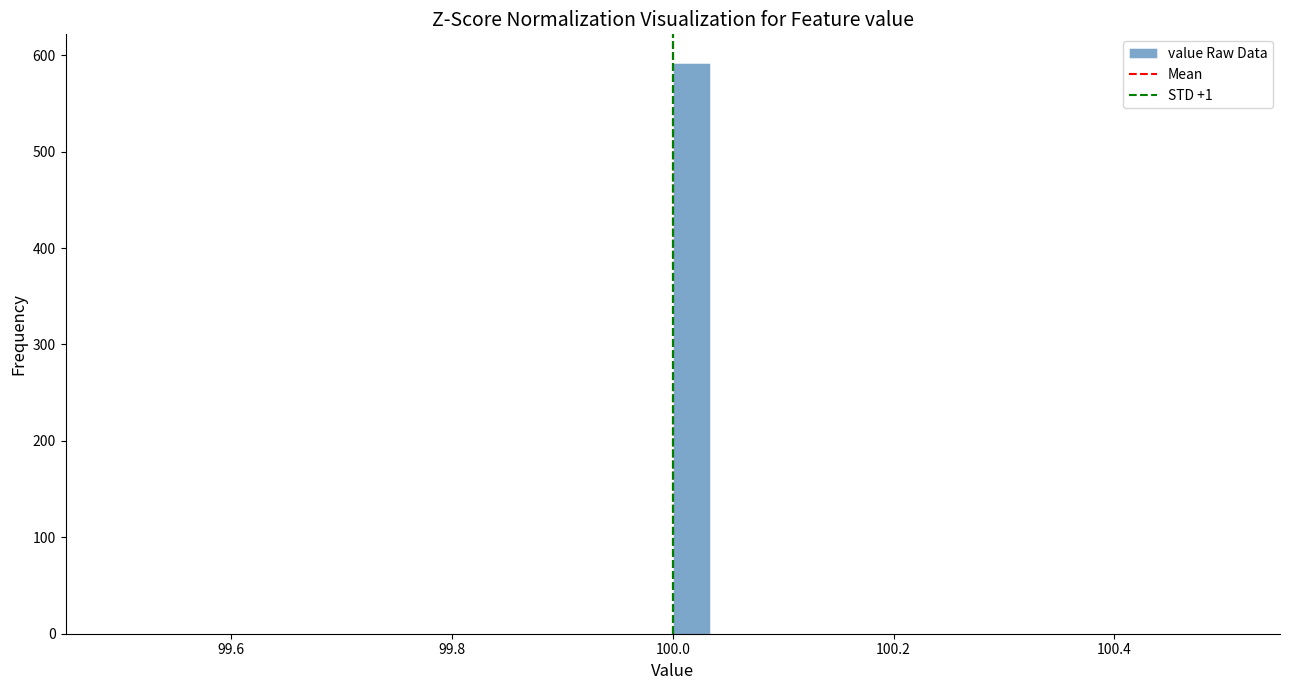

Read against the x-axis, roughly where is the centre of the tallest bar?

100.02